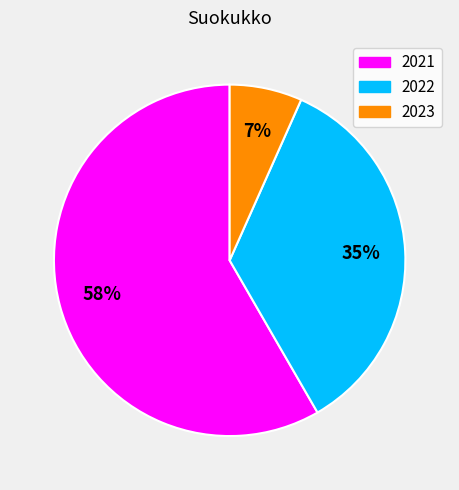

Which has a higher value, 2022 or 2021?

2021